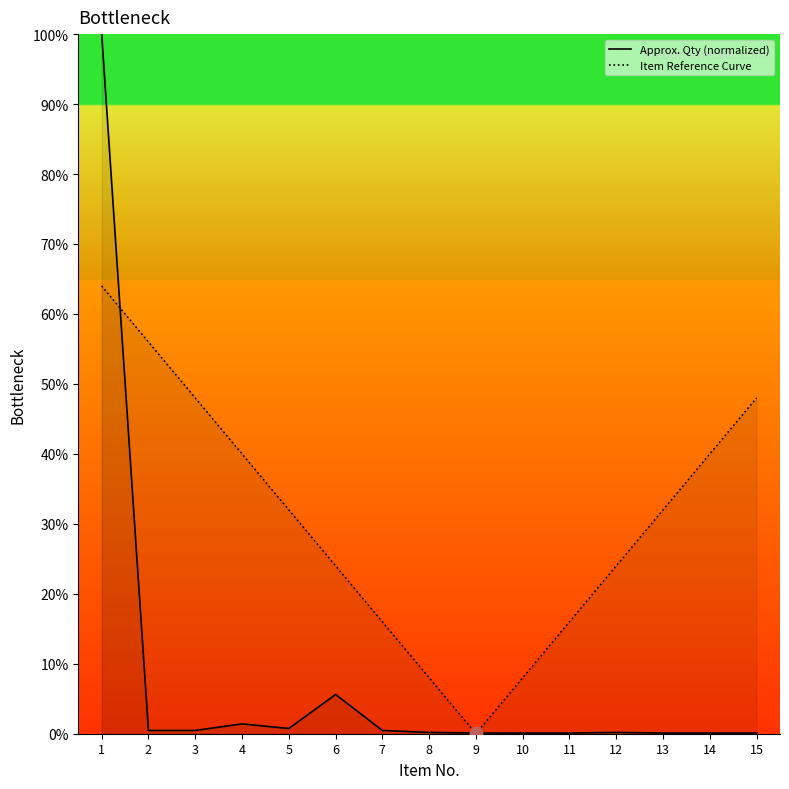

What are all the series names shown in the legend?

Approx. Qty (normalized), Item Reference Curve